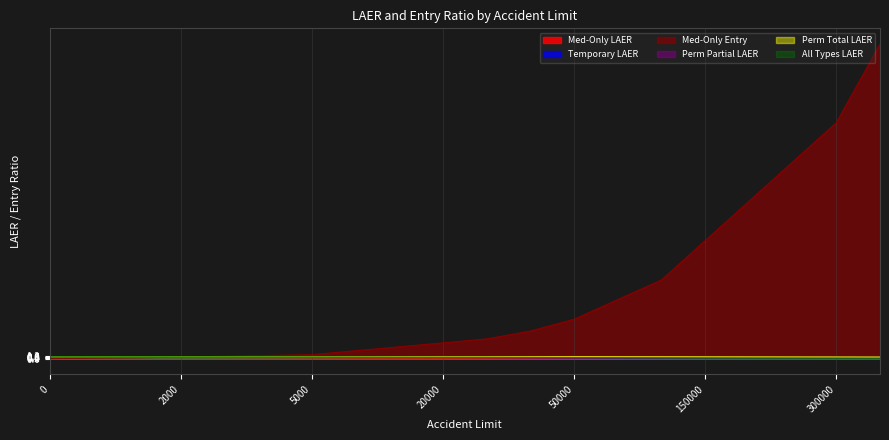

What are all the series names shown in the legend?

Med-Only LAER, Temporary LAER, Med-Only Entry, Perm Partial LAER, Perm Total LAER, All Types LAER